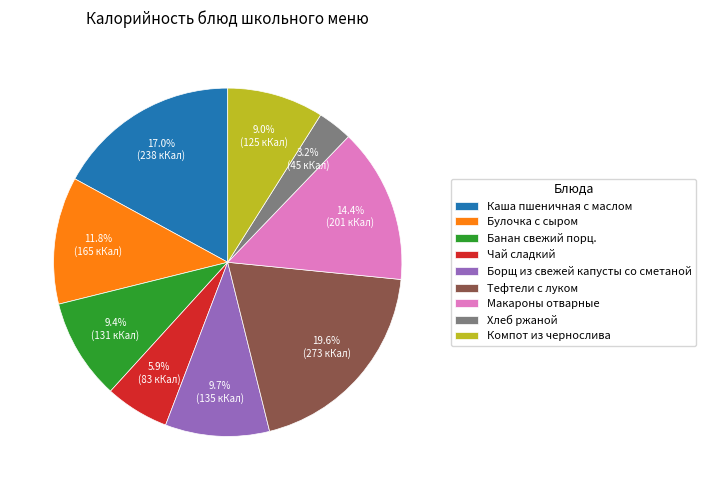

Is it true that Банан свежий порц. is 1% of the pie?

False